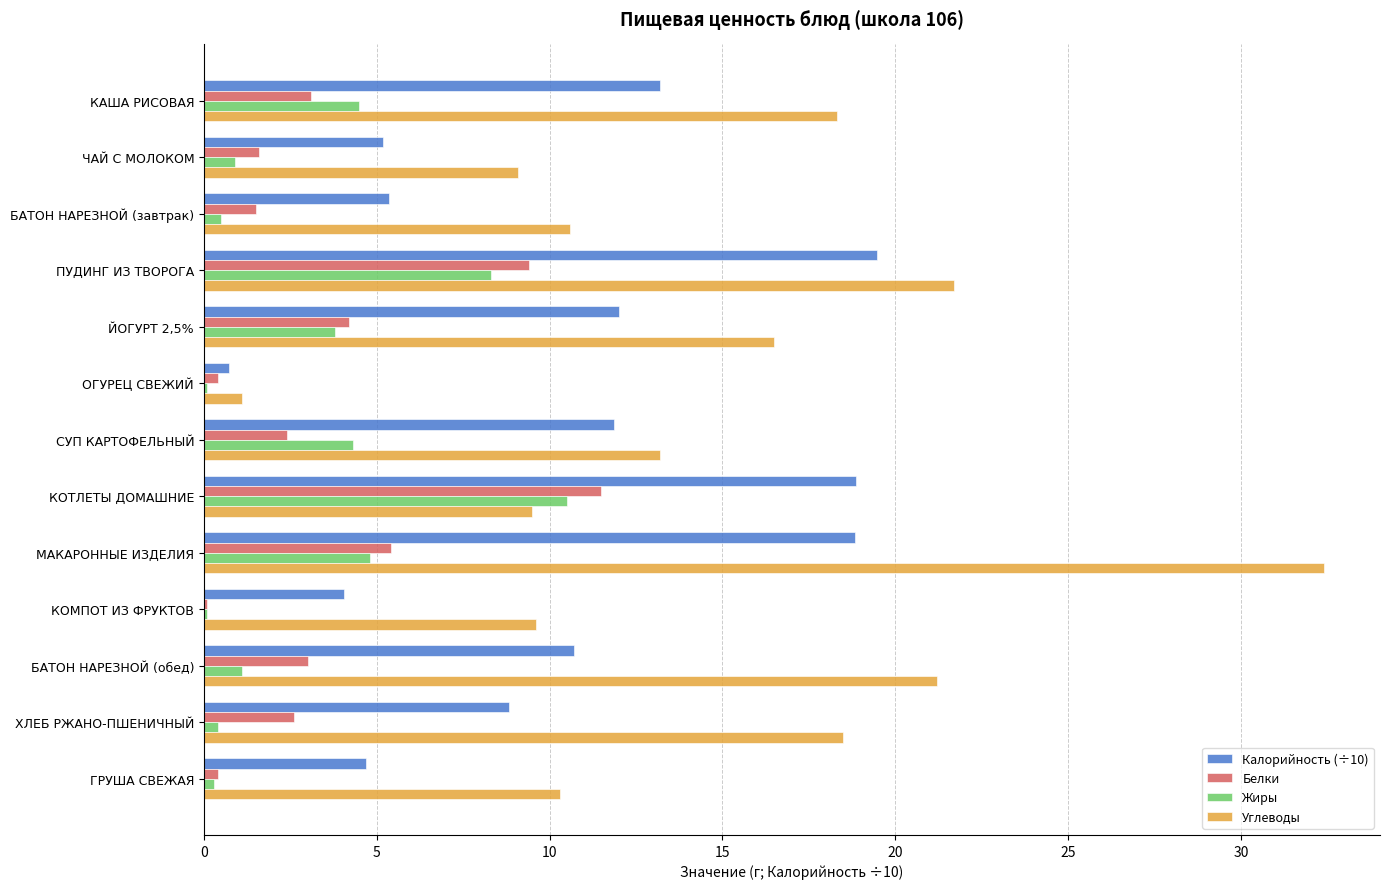

What is the average value of the Жиры series?

3.0